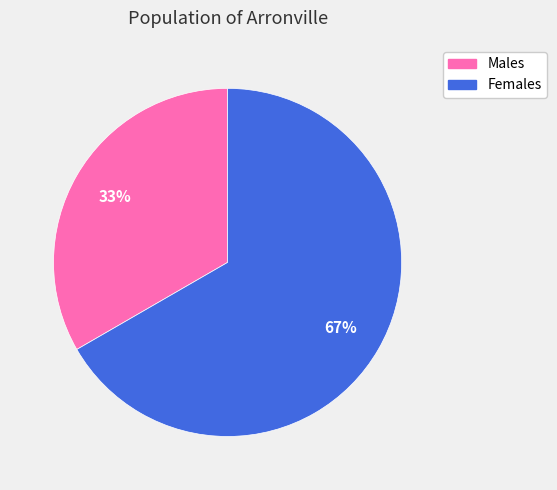

To the nearest percent, what is the average slice percentage?

50%